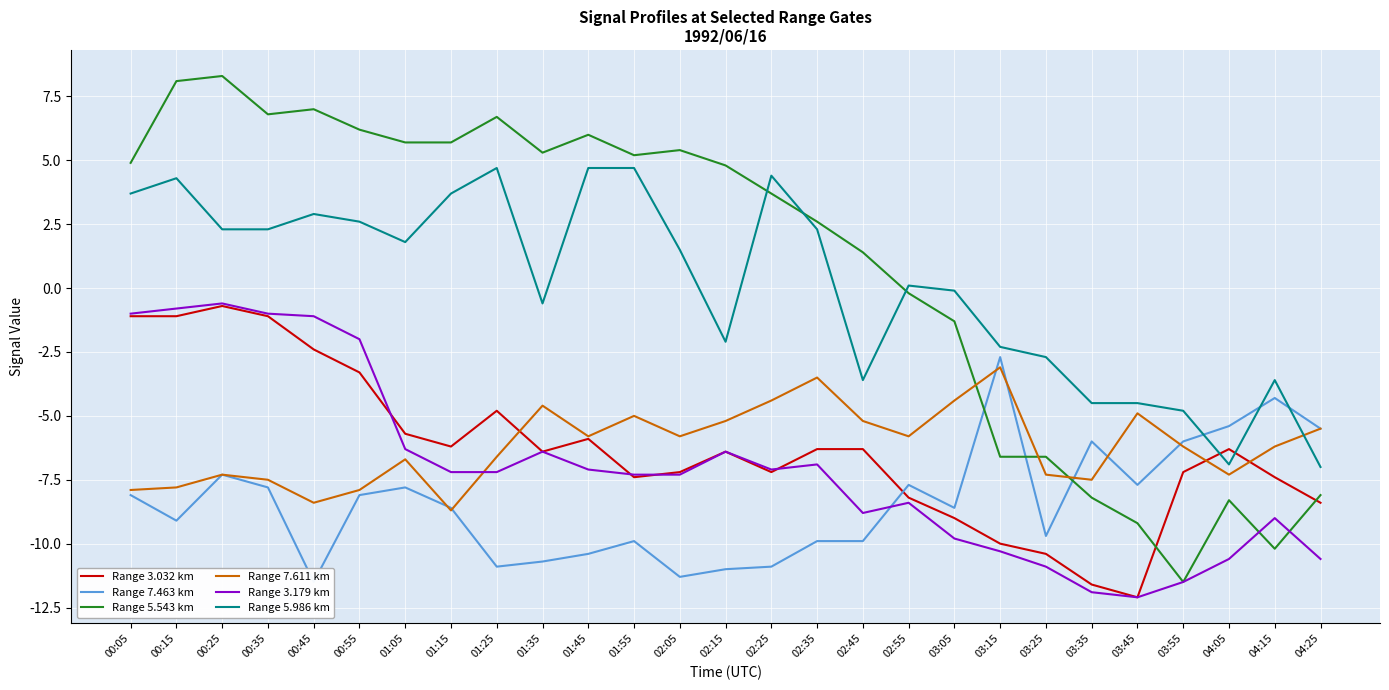

Is it true that Range 7.463 km equals -17.7 at 00:45?

False